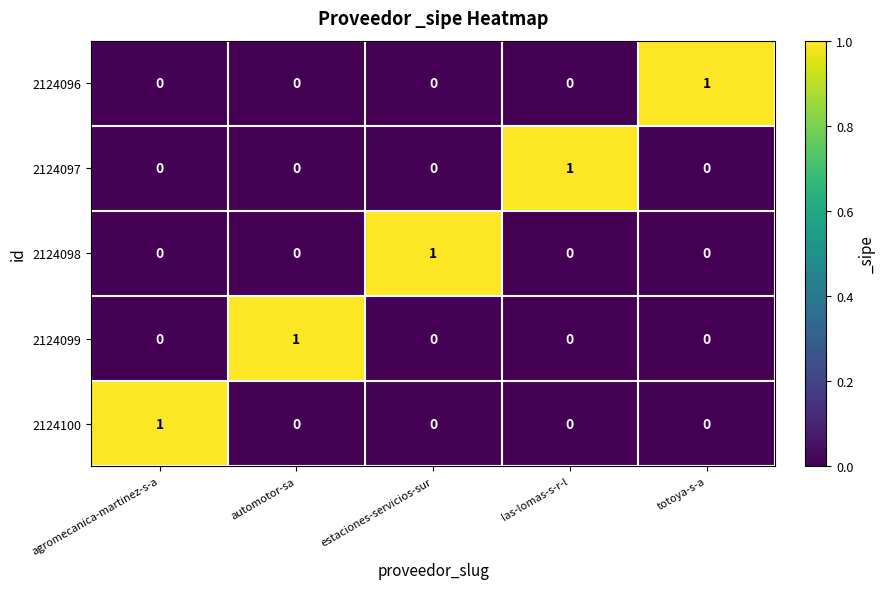

How many categories are shown in the chart?

5